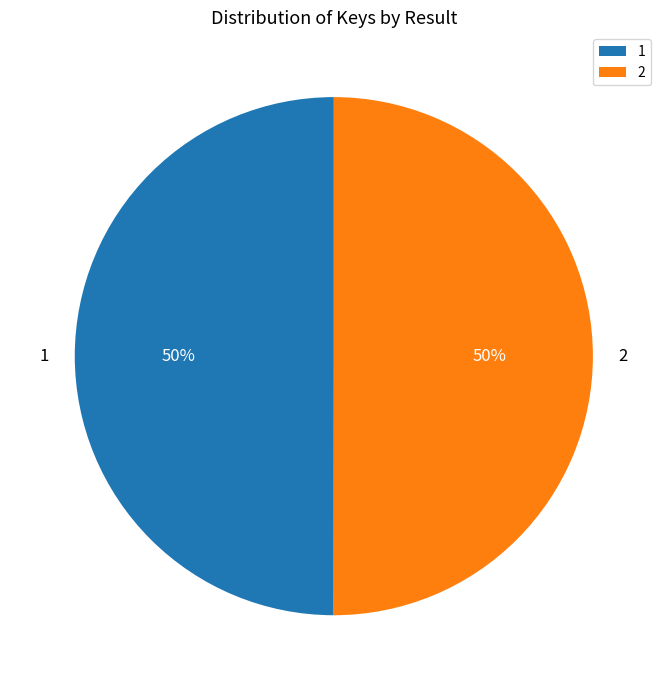

To the nearest percent, what portion does 2 represent?

50%